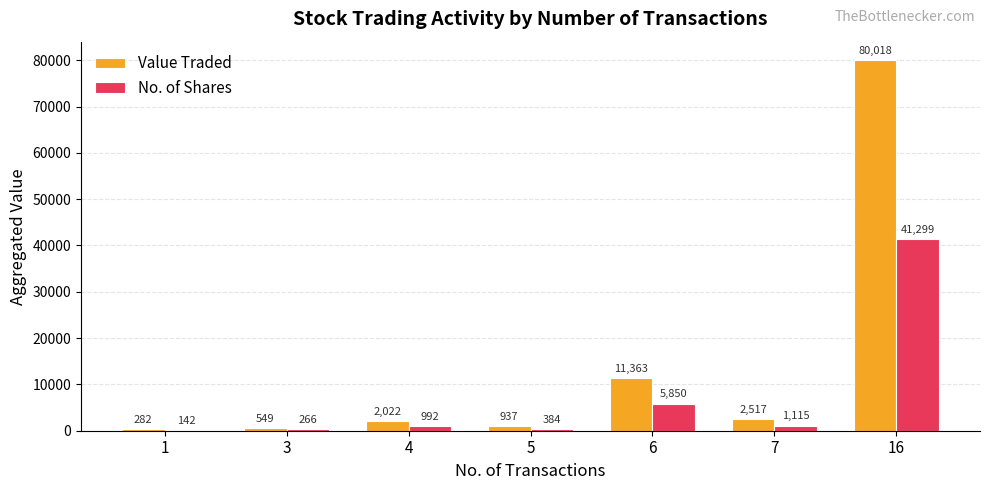

Is the value of Value Traded at 5 greater than the value of No. of Shares at 7?

No